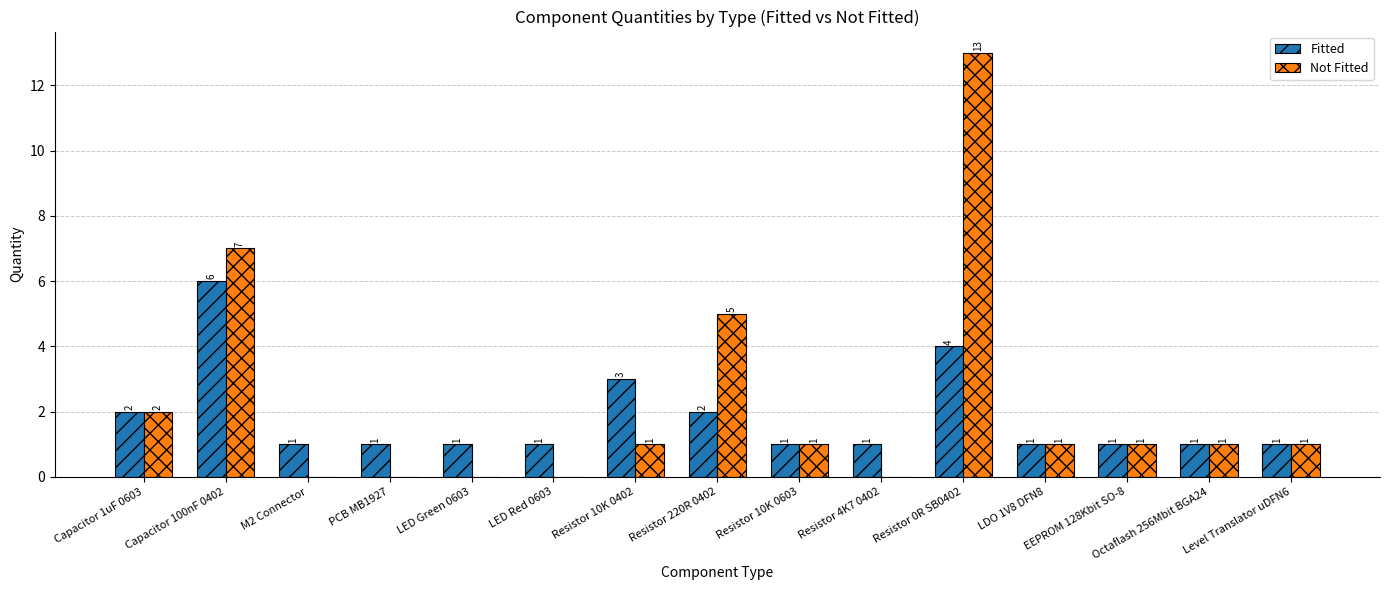

Which label corresponds to the largest value in the chart?

Resistor 0R SB0402